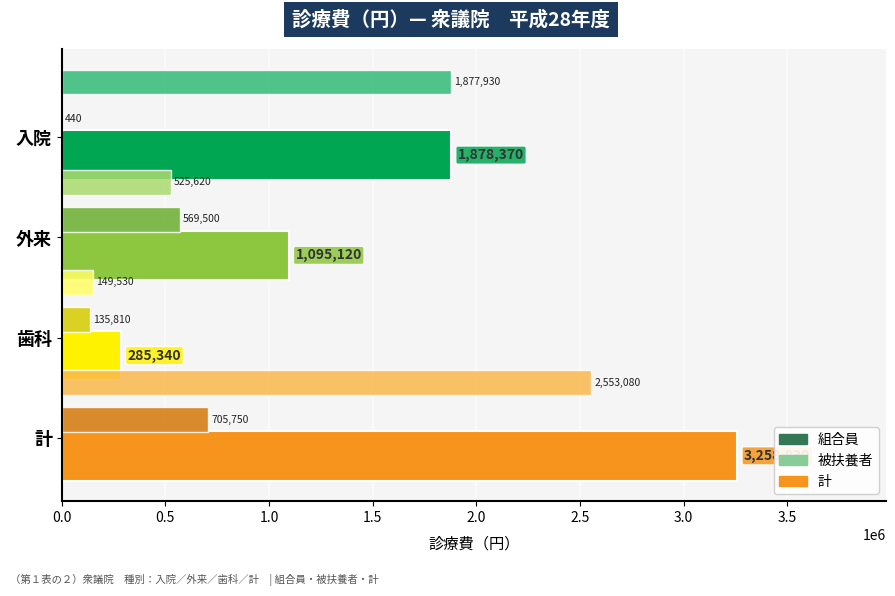

The value of 被扶養者 at 歯科 is 149530. True or false?

True